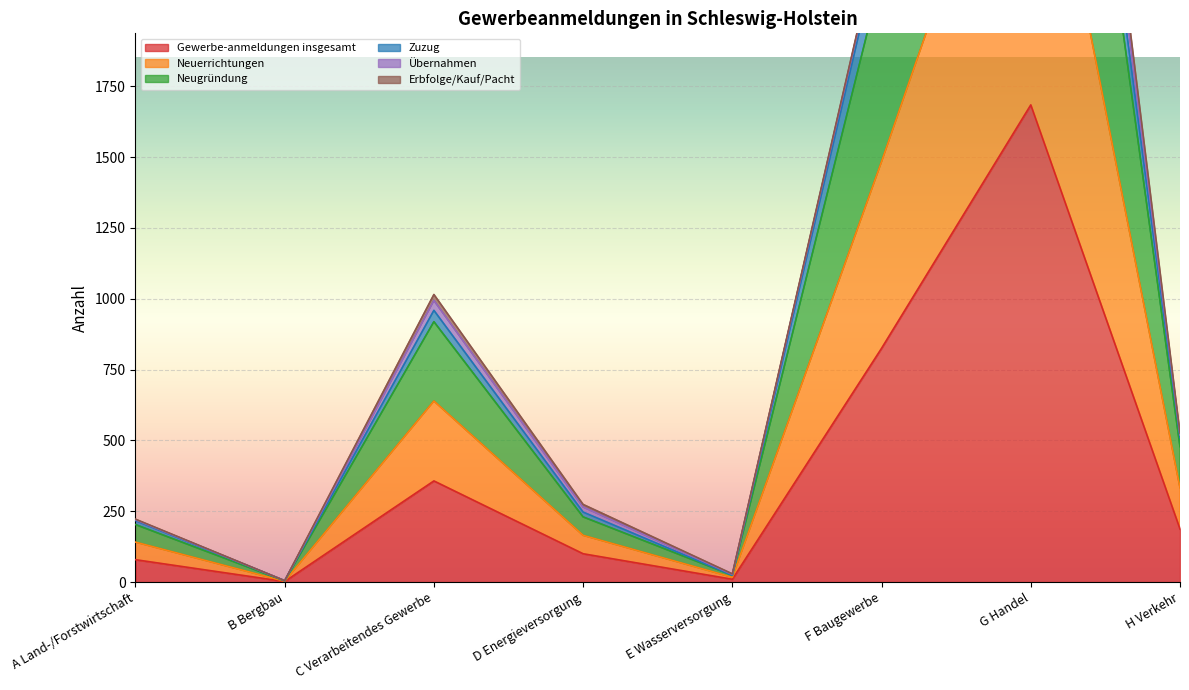

Which series has the largest total across all categories?

Neugründung